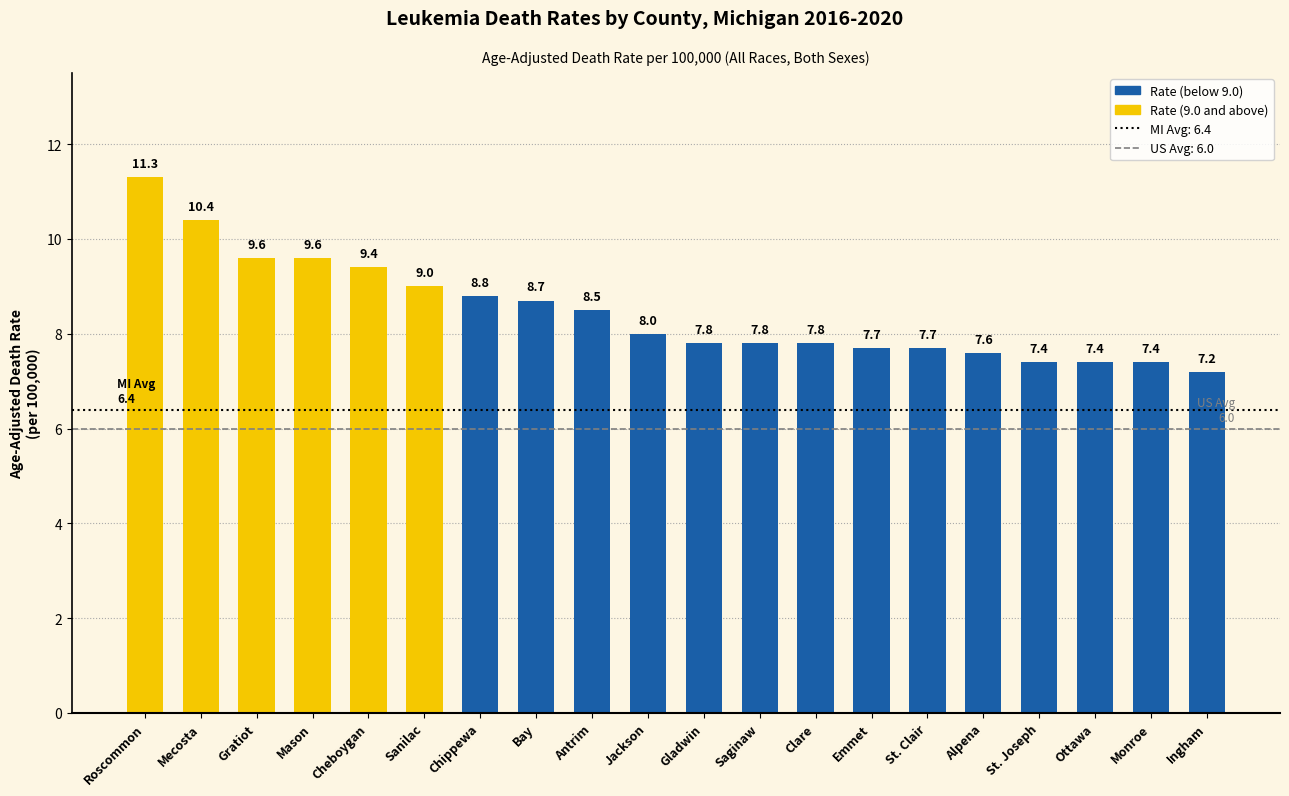

How many values are below 8?

10